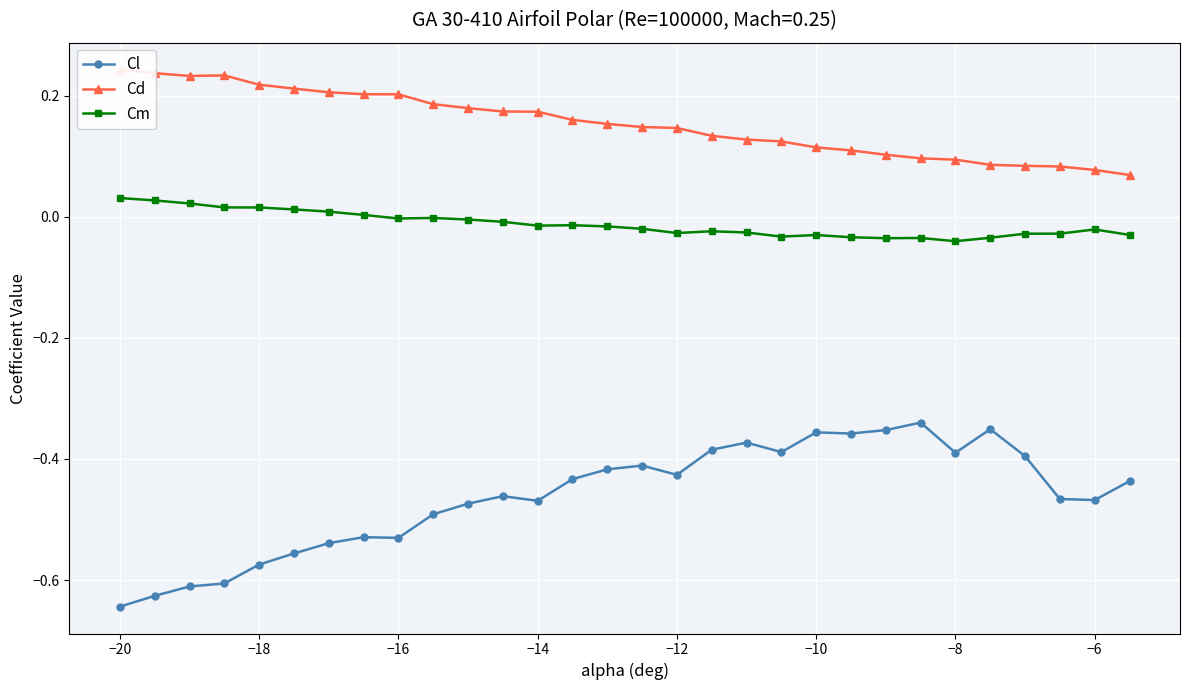

True or false: Cl and Cm cross at least once.

False